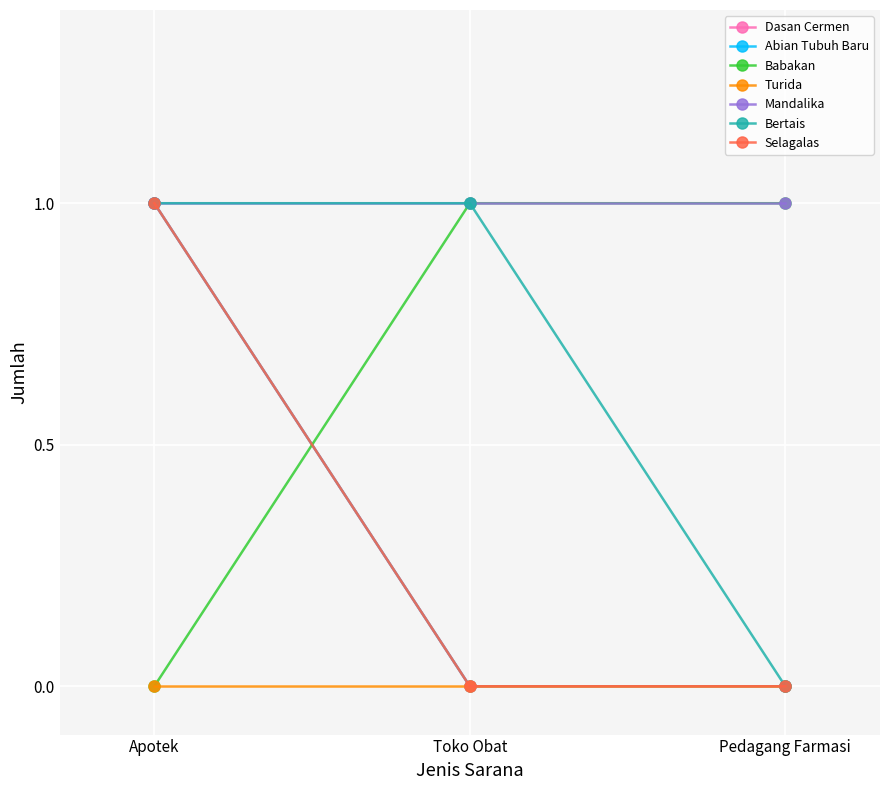

Is this an area chart (filled region under the line)?

No